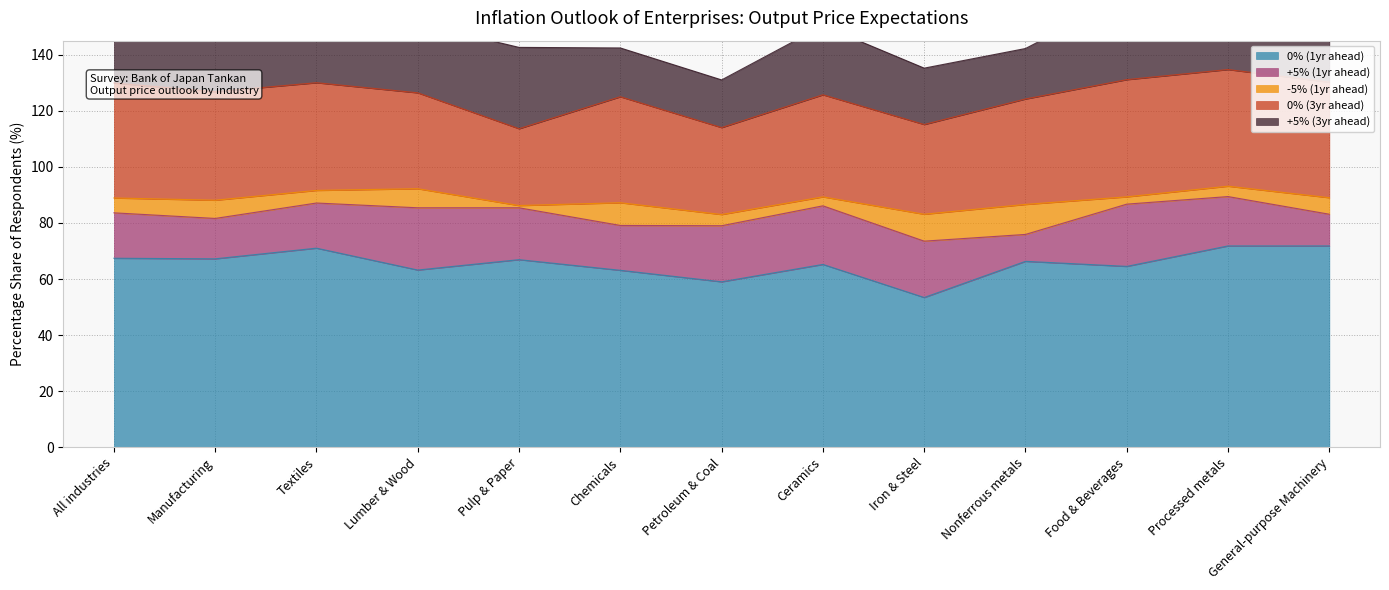

What is the difference between the maximum and minimum values in the +5% (3yr ahead) series?

12.8